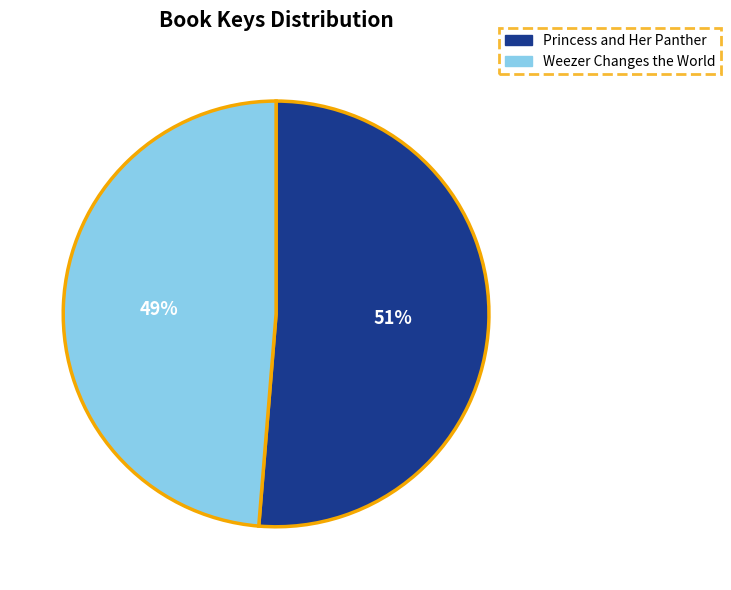

Which has a higher value, Princess and Her Panther or Weezer Changes the World?

Princess and Her Panther